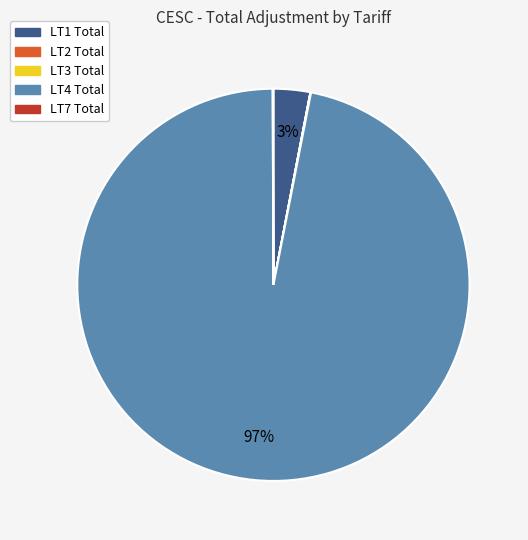

To the nearest percent, what is the average slice percentage?

20%